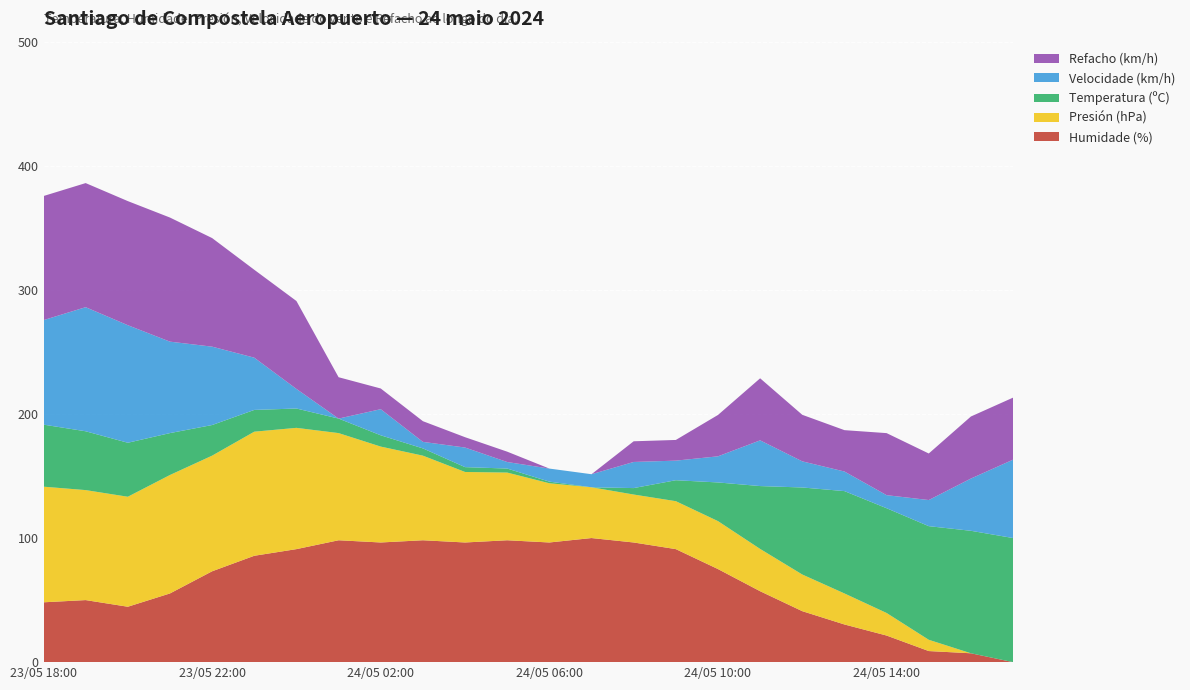

Reading right to left, extract all data points from this chart.

Humidade (%): 24/05 17:00=42.0	24/05 16:00=46.0	24/05 15:00=47.0	24/05 14:00=54.0	24/05 13:00=59.0	24/05 12:00=65.0	24/05 11:00=74.0	24/05 10:00=84.0	24/05 09:00=93.0	24/05 08:00=96.0	24/05 07:00=98.0	24/05 06:00=96.0	24/05 05:00=97.0	24/05 04:00=96.0	24/05 03:00=97.0	24/05 02:00=96.0	24/05 01:00=97.0	24/05 00:00=93.0	23/05 23:00=90.0	23/05 22:00=83.0	23/05 21:00=73.0	23/05 20:00=67.0	23/05 19:00=70.0	23/05 18:00=69.0
Presión (hPa): 24/05 17:00=973.1	24/05 16:00=973.1	24/05 15:00=973.5	24/05 14:00=973.9	24/05 13:00=974.2	24/05 12:00=974.4	24/05 11:00=974.6	24/05 10:00=974.8	24/05 09:00=974.8	24/05 08:00=974.8	24/05 07:00=974.9	24/05 06:00=975.2	24/05 05:00=975.5	24/05 04:00=975.6	24/05 03:00=976.1	24/05 02:00=976.5	24/05 01:00=976.9	24/05 00:00=977.4	23/05 23:00=977.5	23/05 22:00=977.2	23/05 21:00=977.3	23/05 20:00=977.0	23/05 19:00=977.0	23/05 18:00=977.2
Temperatura (ºC): 24/05 17:00=22.6	24/05 16:00=22.4	24/05 15:00=21.3	24/05 14:00=20.2	24/05 13:00=19.9	24/05 12:00=18.0	24/05 11:00=15.0	24/05 10:00=12.0	24/05 09:00=9.8	24/05 08:00=8.0	24/05 07:00=7.2	24/05 06:00=7.4	24/05 05:00=7.7	24/05 04:00=7.8	24/05 03:00=8.1	24/05 02:00=8.6	24/05 01:00=9.0	24/05 00:00=9.6	23/05 23:00=9.9	23/05 22:00=11.0	23/05 21:00=12.4	23/05 20:00=13.9	23/05 19:00=14.5	23/05 18:00=14.9
Velocidade (km/h): 24/05 17:00=14.0	24/05 16:00=10.0	24/05 15:00=6.0	24/05 14:00=4.0	24/05 13:00=5.0	24/05 12:00=6.0	24/05 11:00=9.0	24/05 10:00=6.0	24/05 09:00=5.0	24/05 08:00=6.0	24/05 07:00=4.0	24/05 06:00=4.0	24/05 05:00=3.0	24/05 04:00=5.0	24/05 03:00=3.0	24/05 02:00=6.0	24/05 01:00=2.0	24/05 00:00=5.0	23/05 23:00=10.0	23/05 22:00=14.0	23/05 21:00=16.0	23/05 20:00=20.0	23/05 19:00=21.0	23/05 18:00=18.0
Refacho (km/h): 24/05 17:00=21.0	24/05 16:00=21.0	24/05 15:00=18.0	24/05 14:00=21.0	24/05 13:00=17.0	24/05 12:00=18.0	24/05 11:00=21.0	24/05 10:00=17.0	24/05 09:00=13.0	24/05 08:00=13.0	24/05 07:00=9.0	24/05 06:00=9.0	24/05 05:00=11.0	24/05 04:00=11.0	24/05 03:00=13.0	24/05 02:00=13.0	24/05 01:00=17.0	24/05 00:00=26.0	23/05 23:00=26.0	23/05 22:00=30.0	23/05 21:00=33.0	23/05 20:00=33.0	23/05 19:00=33.0	23/05 18:00=33.0